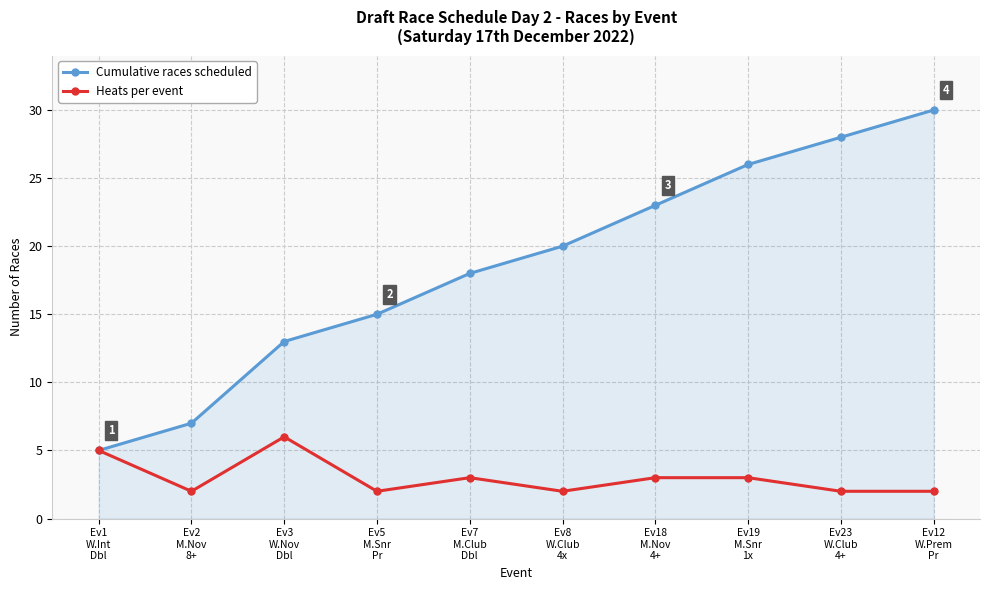

Which series has the largest total across all categories?

Cumulative races scheduled